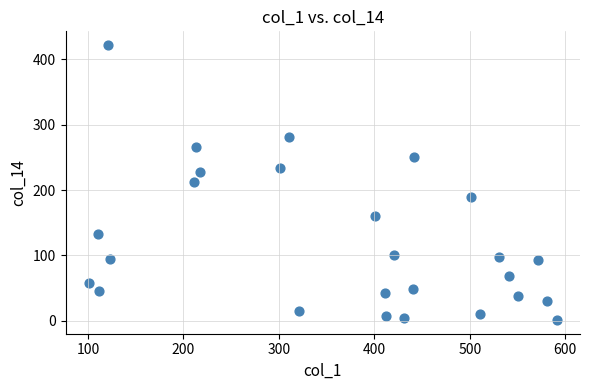

What is the range of X values (max minus min)?

490